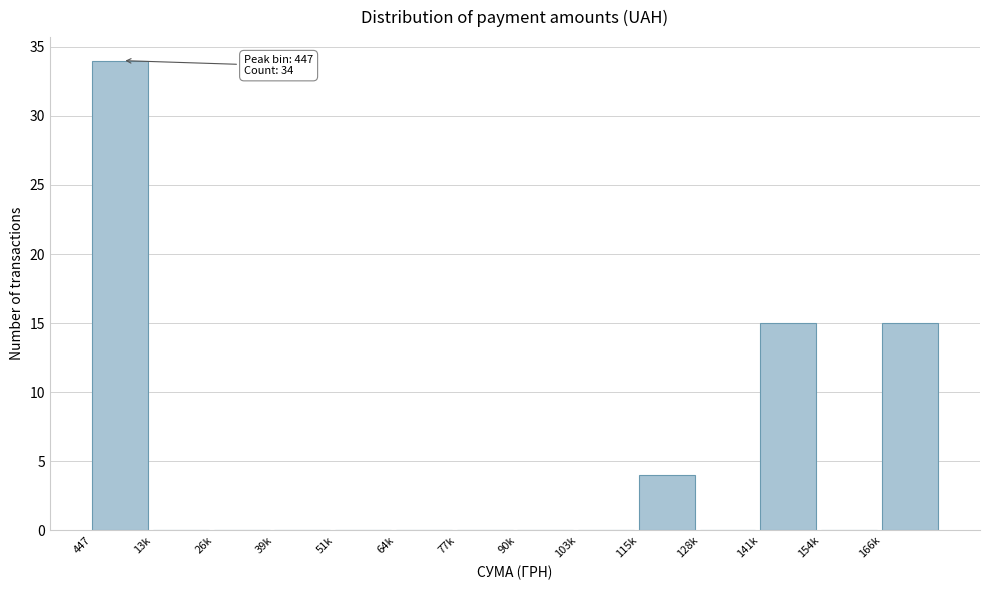

Reading left to right, extract all data points from this chart.

447=34	13k=0	26k=0	39k=0	51k=0	64k=0	77k=0	90k=0	103k=0	115k=4	128k=0	141k=15	154k=0	166k=15